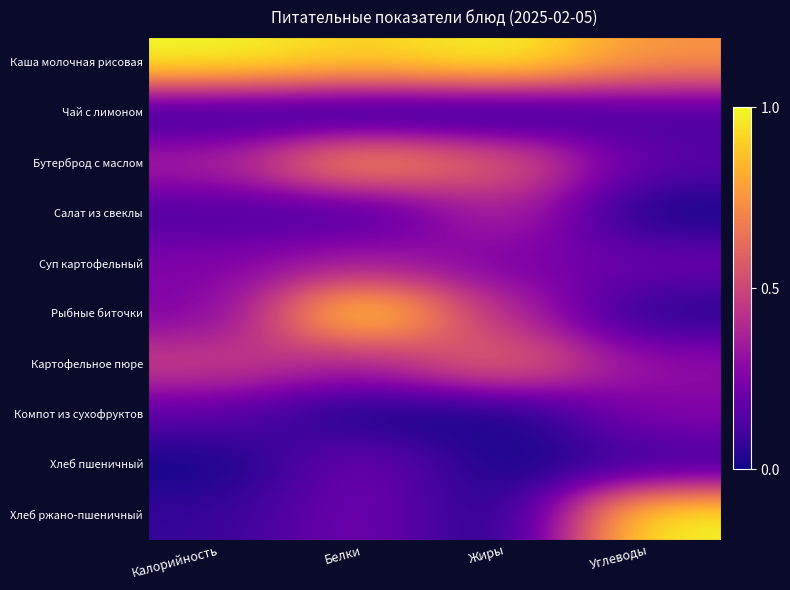

At Углеводы, list the series in order from largest to smallest.

Хлеб ржано-пшеничный, Каша молочная рисовая, Картофельное пюре, Компот из сухофруктов, Суп картофельный, Бутерброд с маслом, Чай с лимоном, Хлеб пшеничный, Рыбные биточки, Салат из свеклы